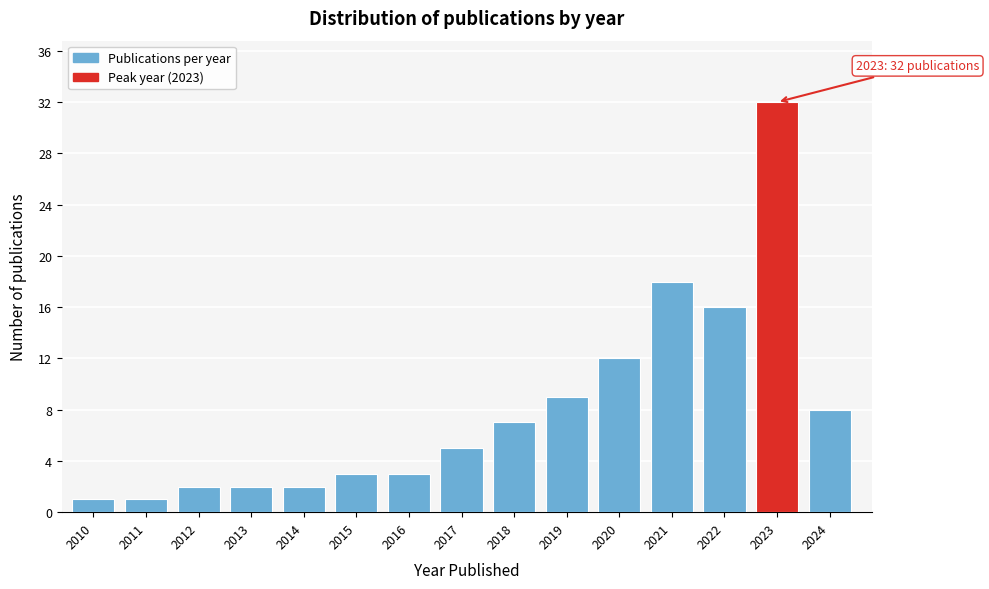

Reading left to right, transcribe all the data shown in this chart.

1	1	2	2	2	3	3	5	7	9	12	18	16	32	8